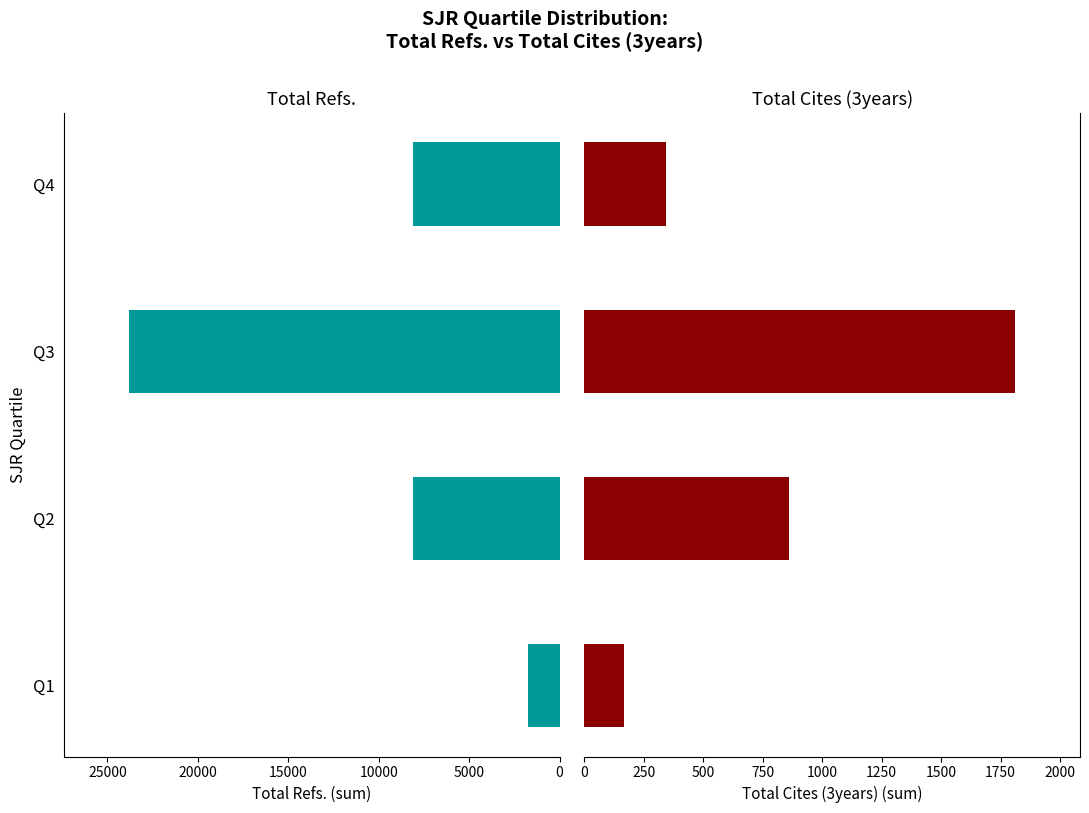

What is the smallest value displayed?

166